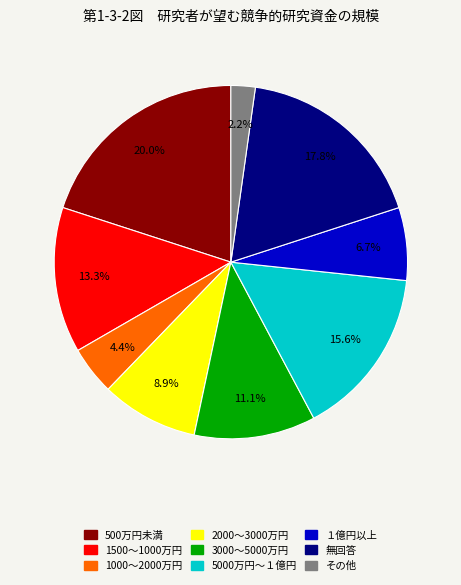

Is there a majority slice in this chart?

No